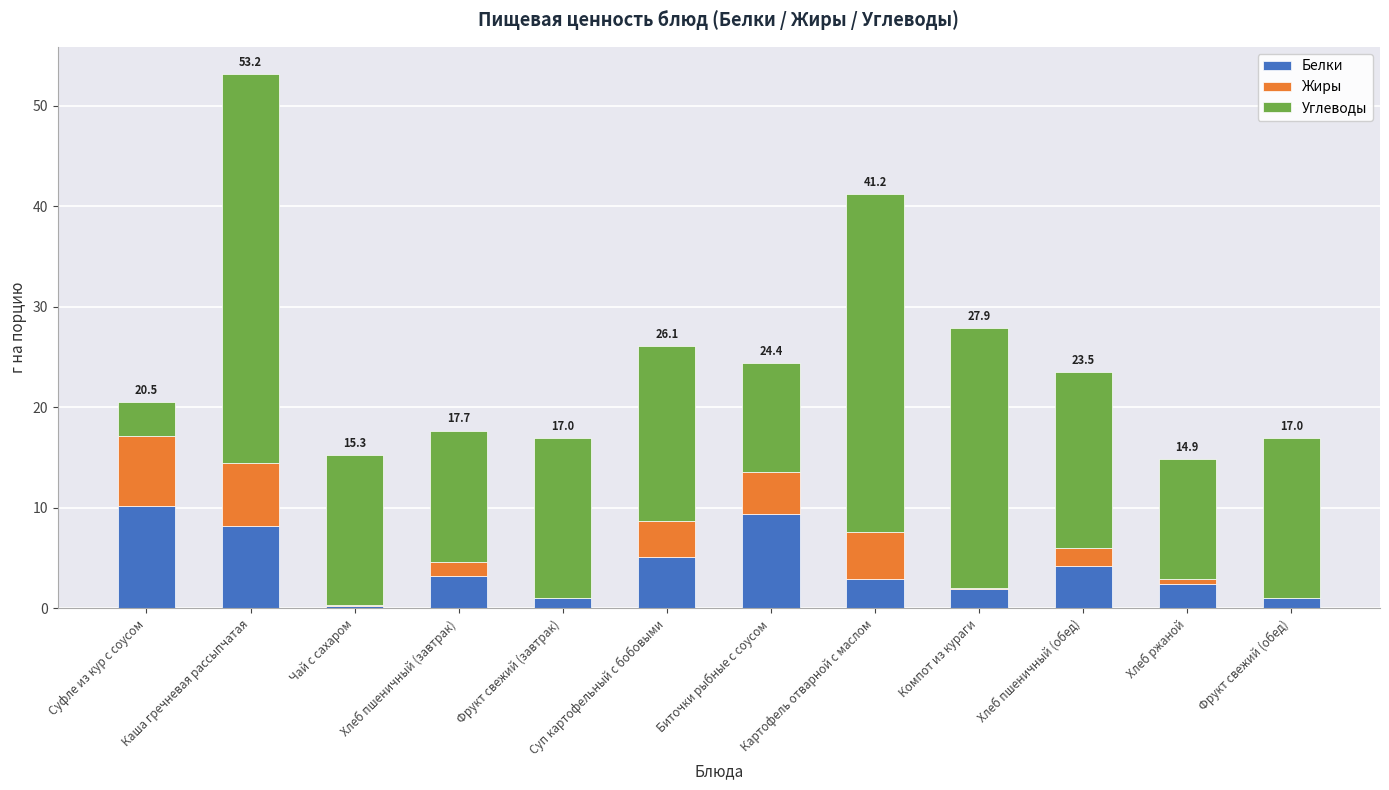

What is the maximum value for Белки?

10.2